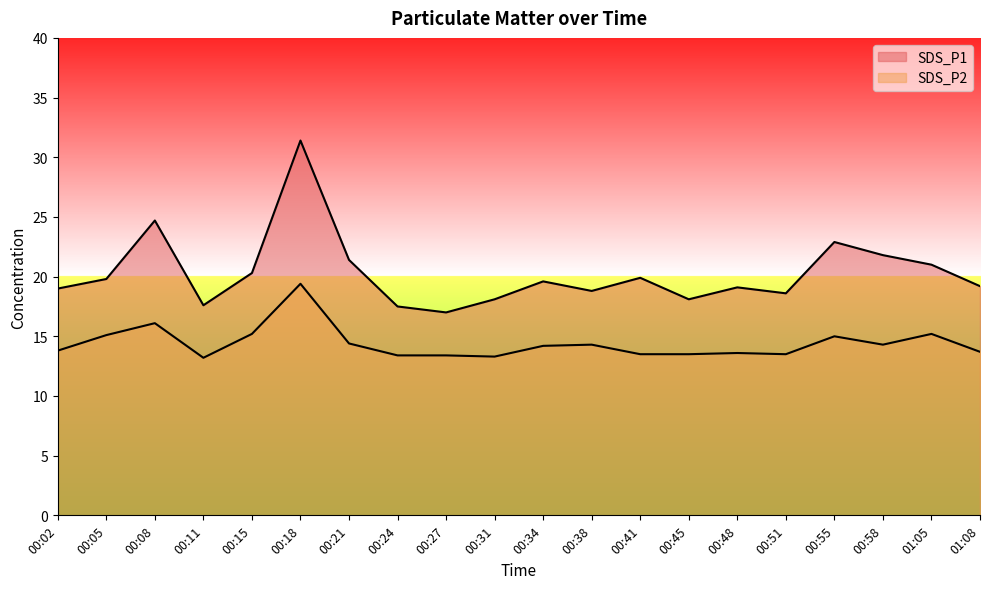

What is the difference between the second highest and minimum values in the SDS_P1 series?

7.7